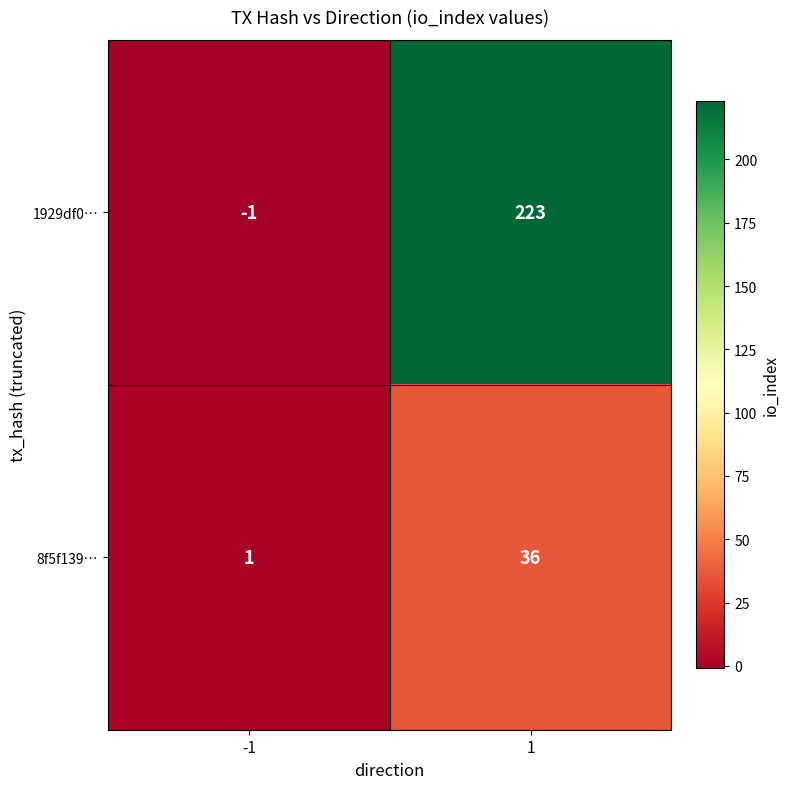

Reading left to right, extract all data points from this chart.

1929df0…: -1=-1	1=223
8f5f139…: -1=1	1=36